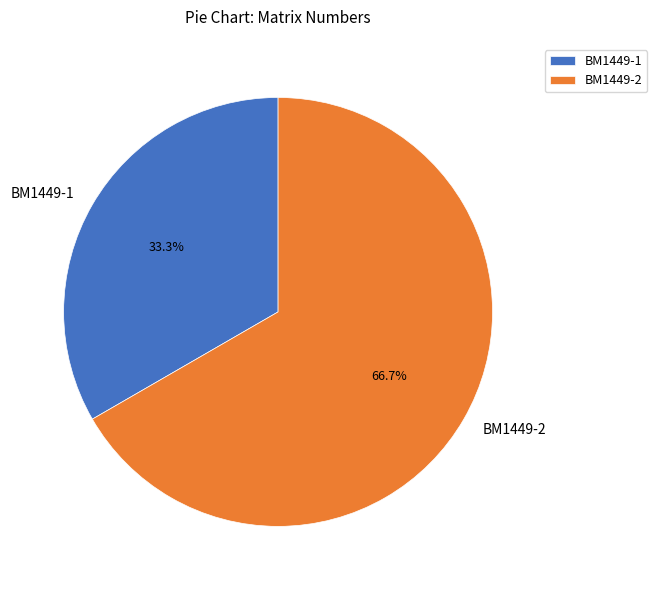

Which slice is the smallest?

BM1449-1